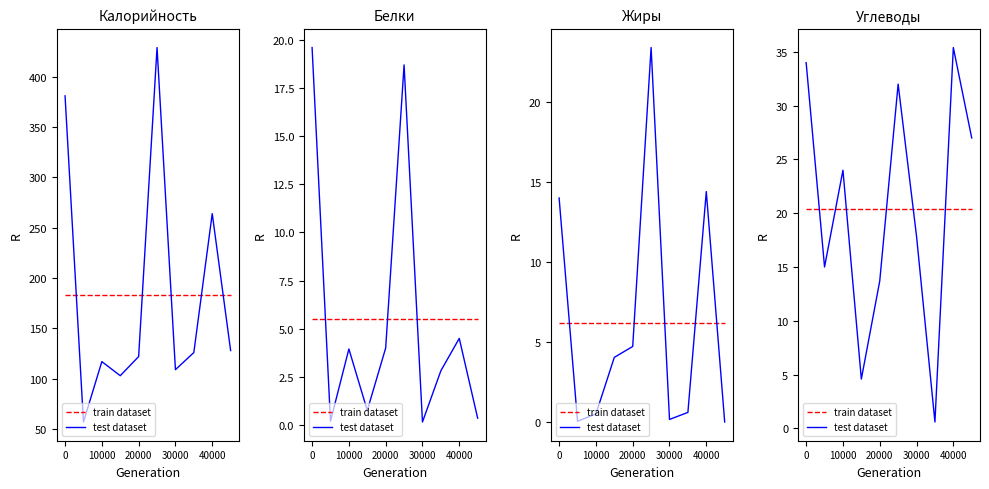

What are all the series names shown in the legend?

train dataset, test dataset